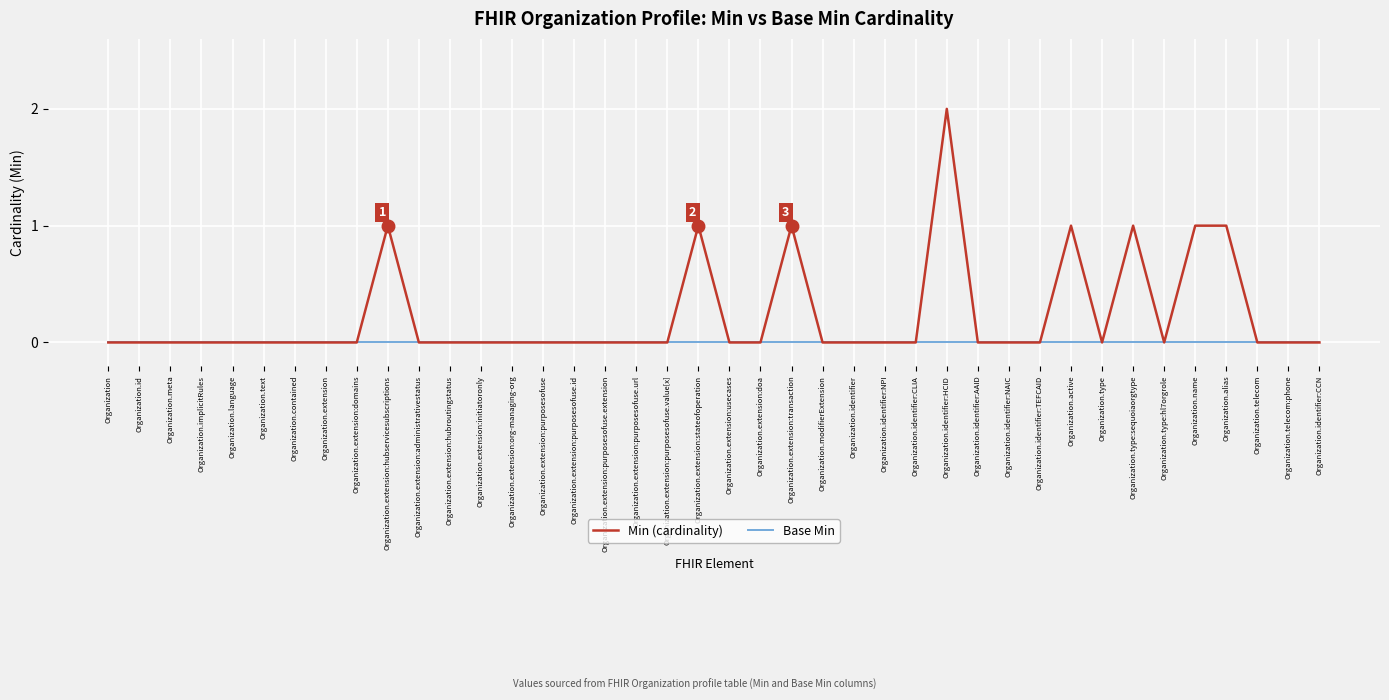

True or false: Min (cardinality) has a value of 1 at Organization.alias.

True